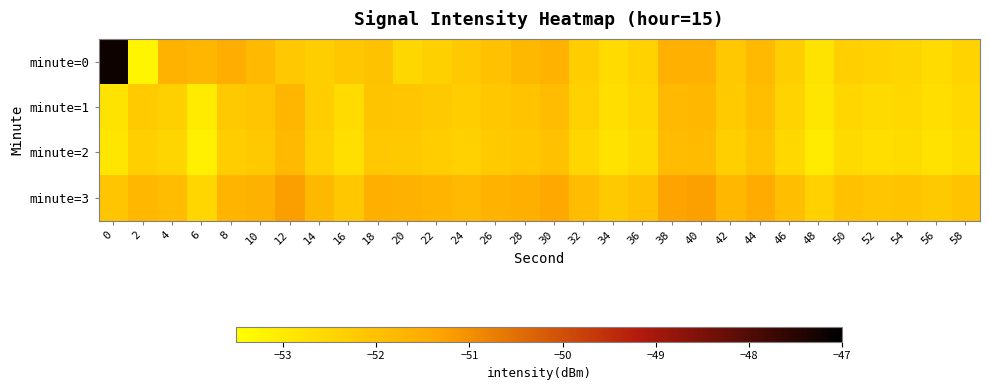

Reading left to right, list all the values displayed in this chart.

minute=0: 0=-47.2	2=-53.3	4=-51.7	6=-51.7	8=-51.5	10=-51.8	12=-52.2	14=-52.3	16=-52.1	18=-52.0	20=-52.5	22=-52.4	24=-52.2	26=-52.0	28=-51.8	30=-51.7	32=-52.3	34=-52.6	36=-52.4	38=-51.6	40=-51.6	42=-52.2	44=-51.8	46=-52.3	48=-52.8	50=-52.4	52=-52.4	54=-52.5	56=-52.6	58=-52.5
minute=1: 0=-52.8	2=-52.2	4=-52.4	6=-53.0	8=-52.2	10=-52.1	12=-51.7	14=-52.3	16=-52.6	18=-52.1	20=-52.1	22=-52.2	24=-52.3	26=-52.1	28=-52.0	30=-51.9	32=-52.4	34=-52.7	36=-52.5	38=-51.8	40=-51.8	42=-52.2	44=-52.0	46=-52.5	48=-52.9	50=-52.5	52=-52.6	54=-52.5	56=-52.7	58=-52.5
minute=2: 0=-52.9	2=-52.4	4=-52.5	6=-53.1	8=-52.3	10=-52.2	12=-51.8	14=-52.4	16=-52.7	18=-52.2	20=-52.2	22=-52.3	24=-52.4	26=-52.2	28=-52.1	30=-52.0	32=-52.5	34=-52.8	36=-52.6	38=-51.9	40=-51.9	42=-52.4	44=-52.0	46=-52.5	48=-53.0	50=-52.6	52=-52.7	54=-52.6	56=-52.8	58=-52.6
minute=3: 0=-52.1	2=-51.8	4=-51.9	6=-52.5	8=-51.7	10=-51.6	12=-51.2	14=-51.8	16=-52.1	18=-51.6	20=-51.6	22=-51.7	24=-51.8	26=-51.6	28=-51.5	30=-51.4	32=-51.9	34=-52.2	36=-52.0	38=-51.3	40=-51.2	42=-51.8	44=-51.5	46=-52.0	48=-52.4	50=-52.0	52=-52.1	54=-52.0	56=-52.2	58=-52.0